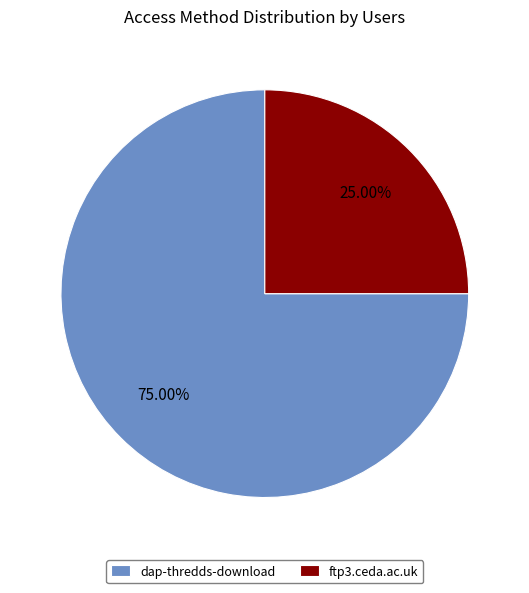

True or false: dap-thredds-download accounts for 89% of the total.

False